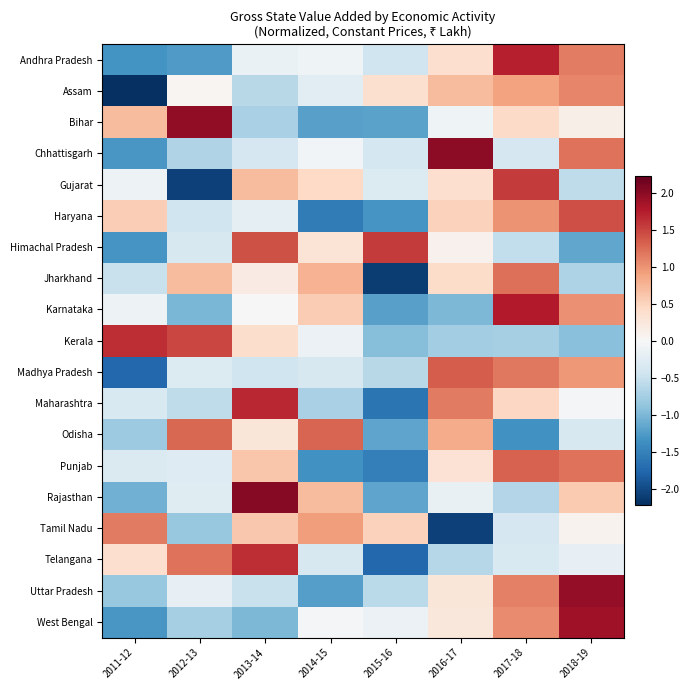

Between 2011-12 and 2016-17, which series saw the biggest shift?

Chhattisgarh